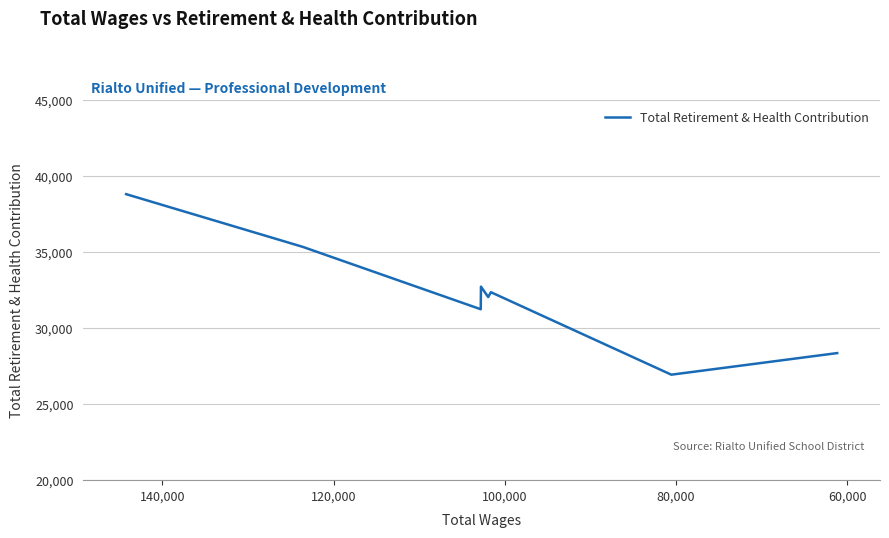

True or false: the data has more than 0 interior local peaks.

True